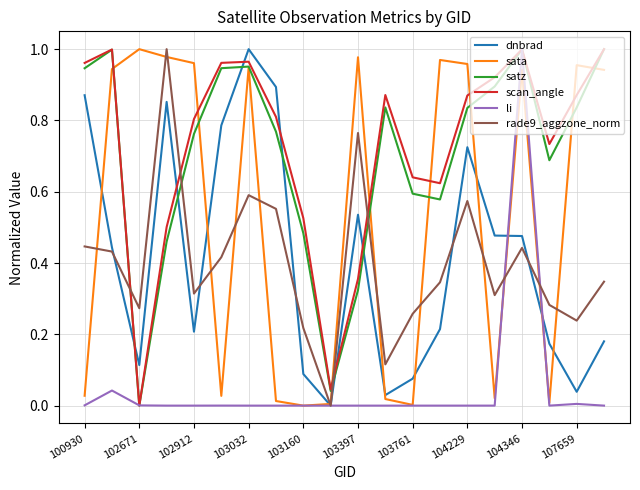

True or false: scan_angle and dnbrad intersect in this chart.

True